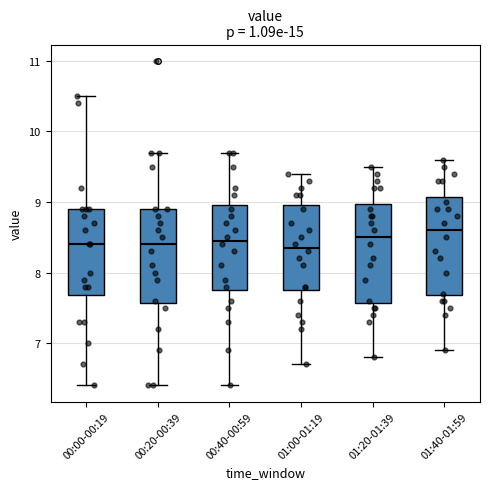

Where is the lower edge of the box for 00:20-00:39 on the y-axis? The values are not printed on the chart, so give them approximately, as read against the axis.

7.6